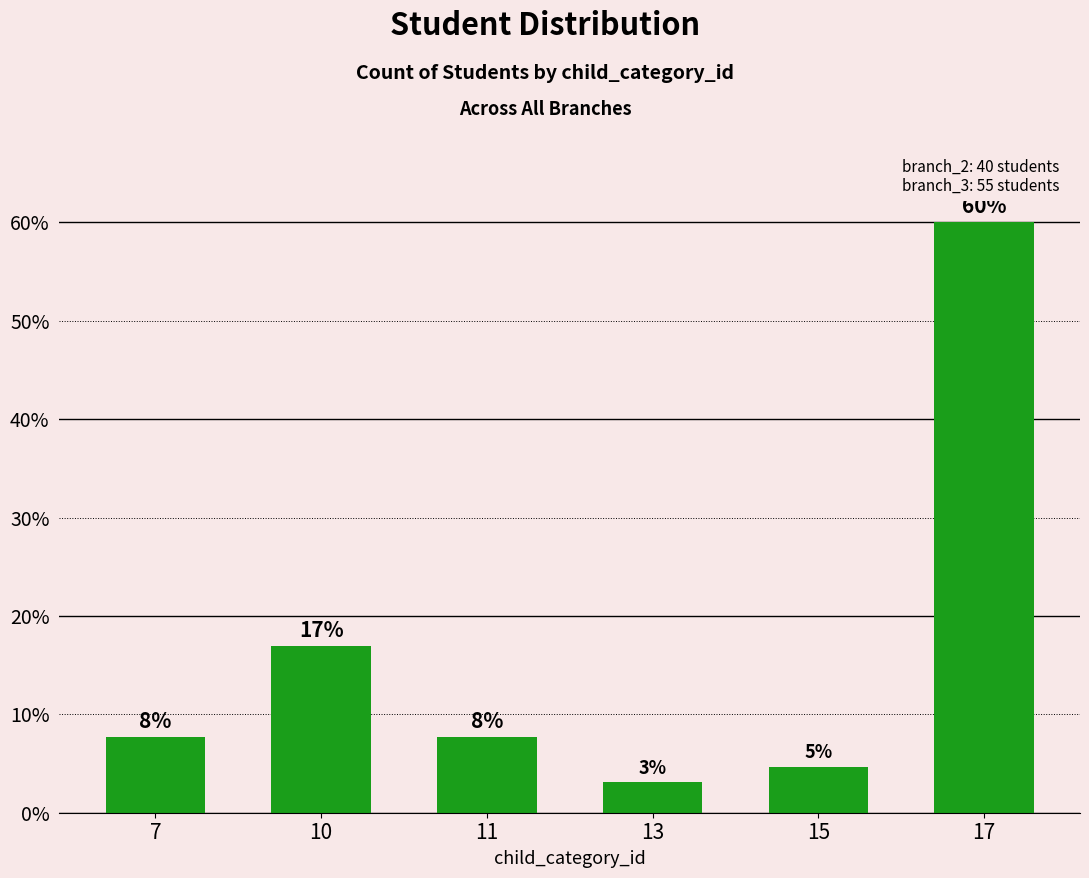

How many bars are there in total?

6